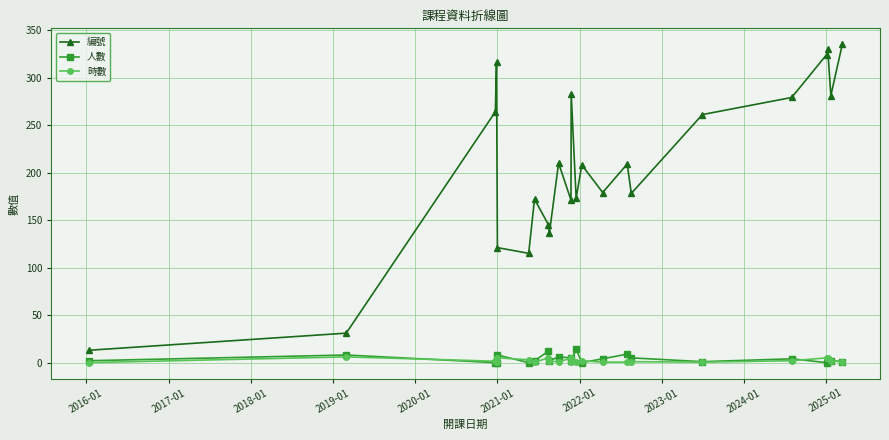

What is the highest value of the 編號 series?

335.0